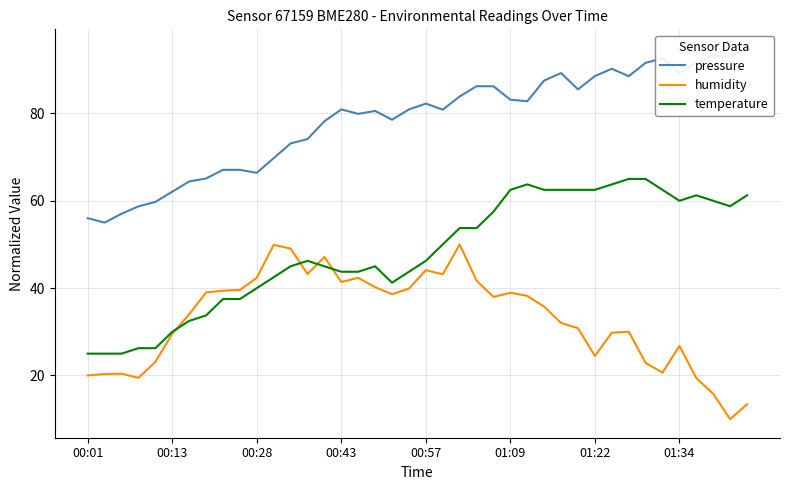

The humidity series shows 42.4 at 00:28. True or false?

True